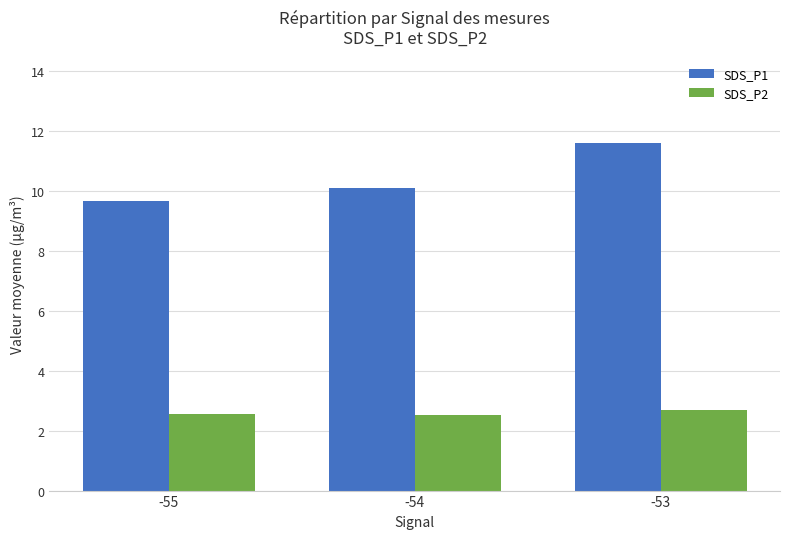

What is the greatest value displayed?

11.6